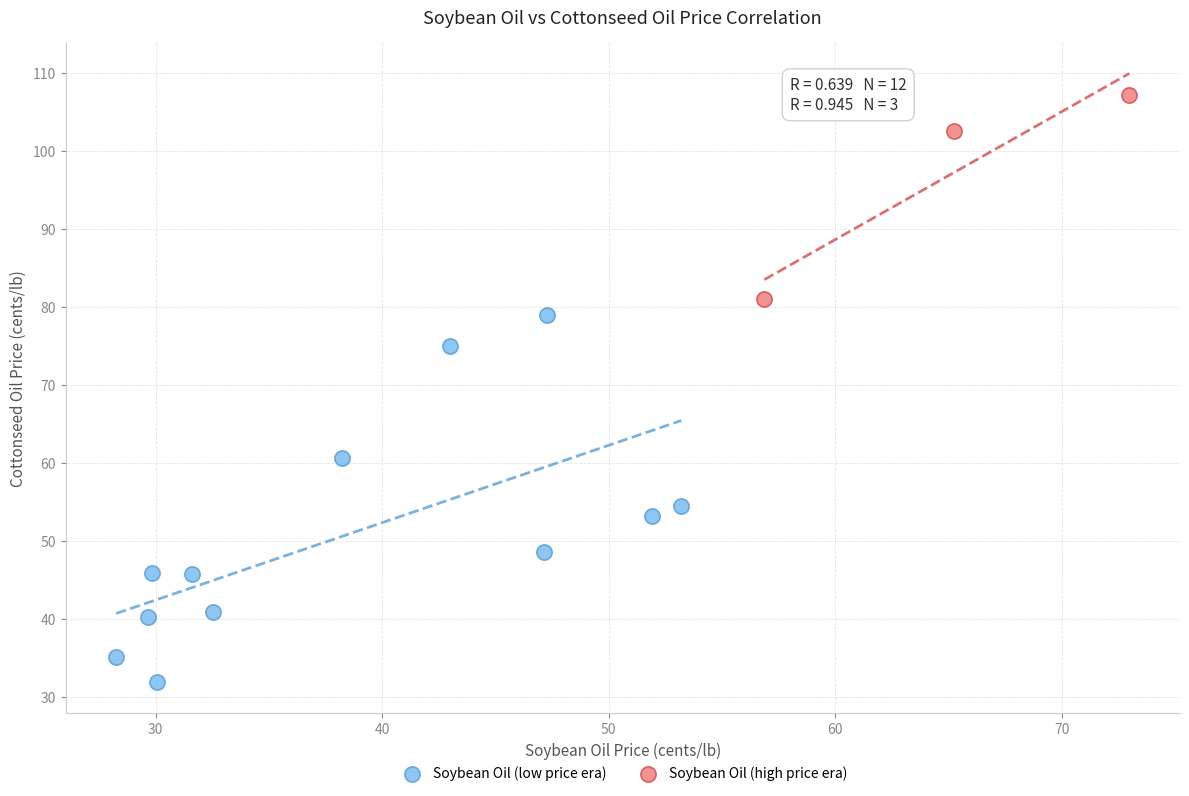

Which series has the widest spread of Y values?

Soybean Oil (low price era)